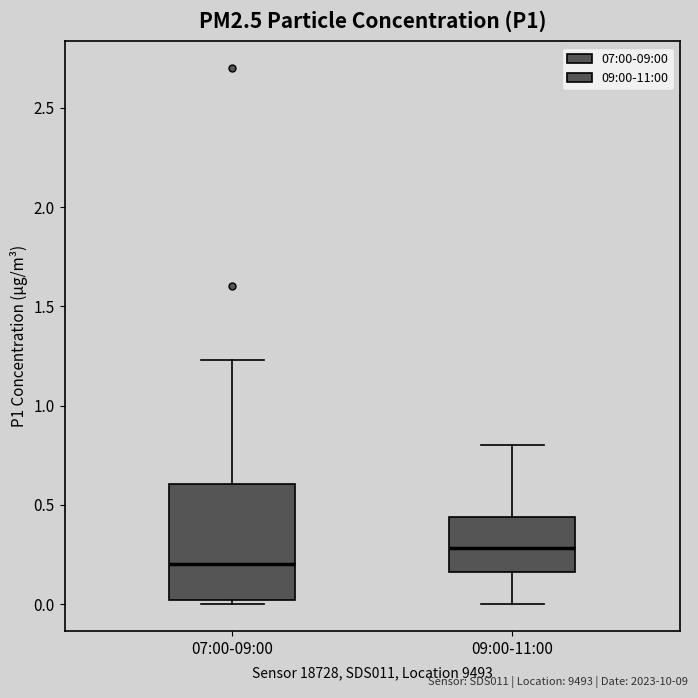

Where does the median line of the box for 07:00-09:00 sit on the y-axis? The values are not printed on the chart, so give them approximately, as read against the axis.

0.20